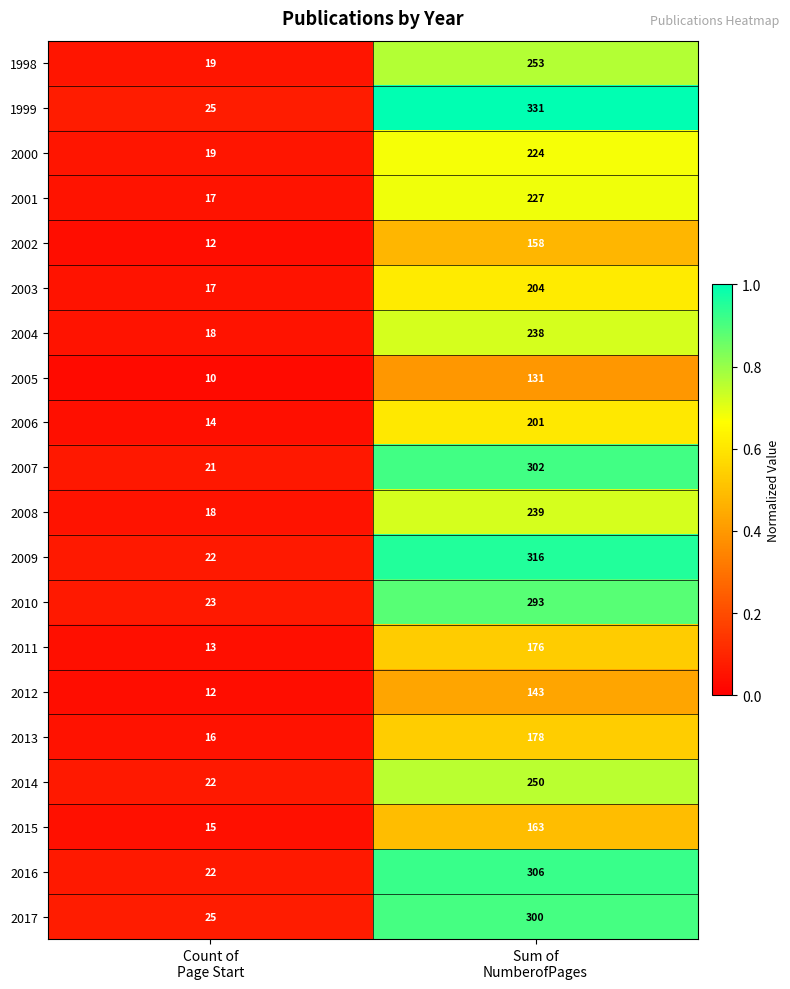

Which series has the widest spread of values?

1999